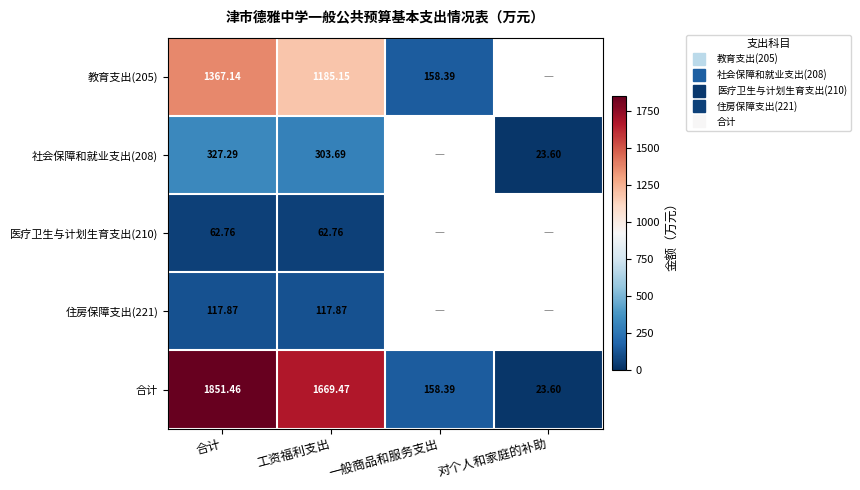

How many distinct data groups are displayed?

5